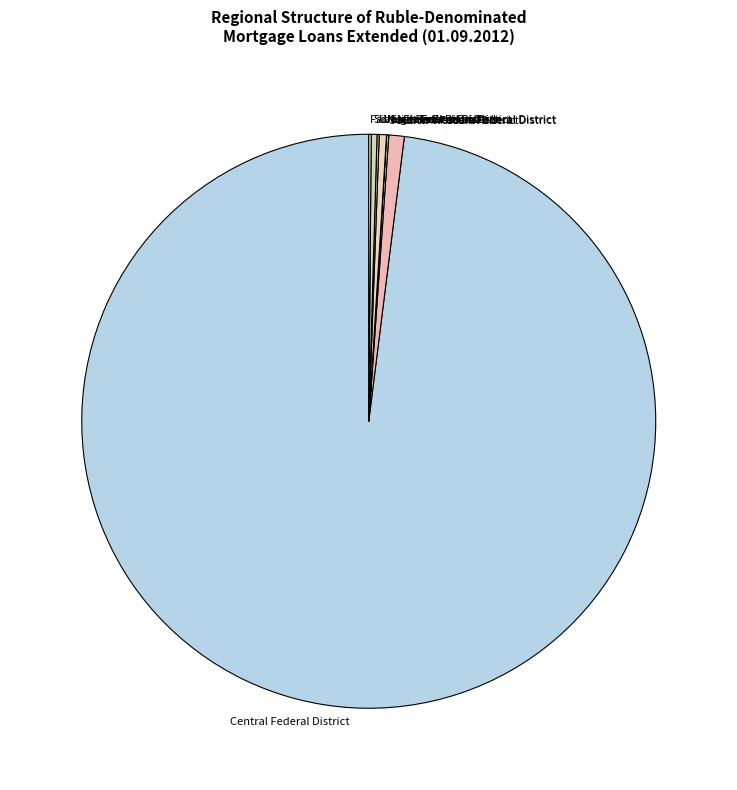

The North-Western Federal District slice represents 1% of the pie. True or false?

True